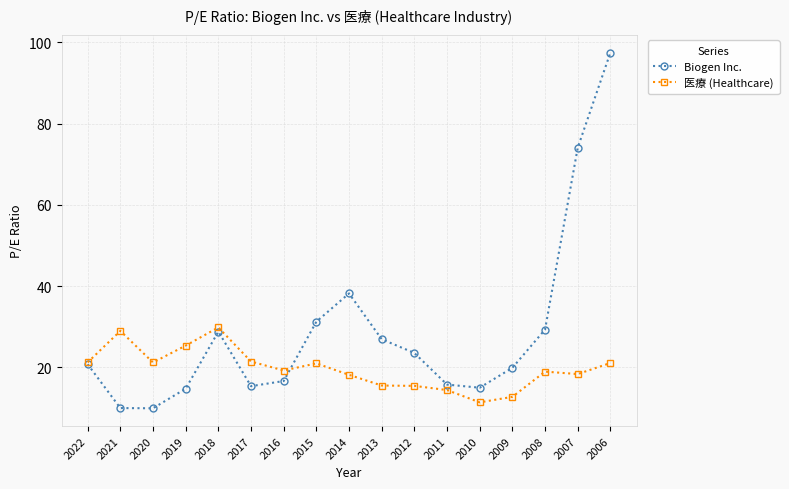

Read the Biogen Inc. value at 2008.

29.3